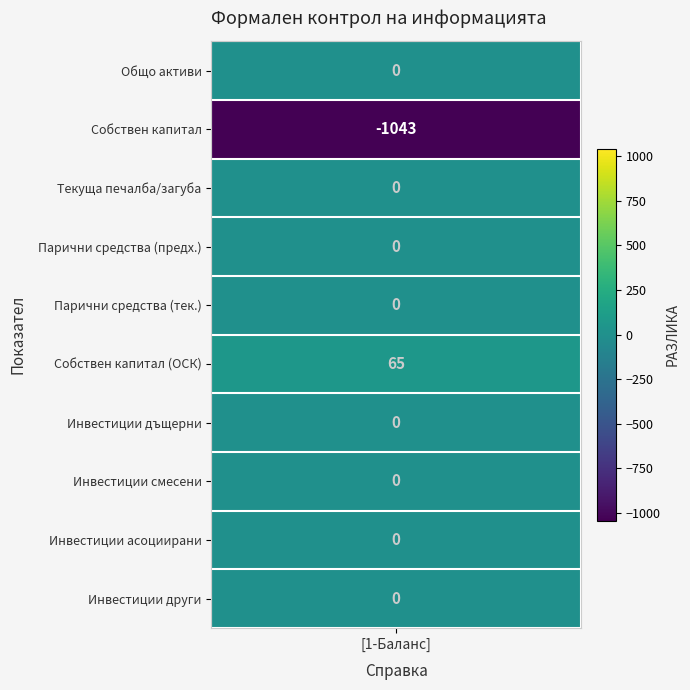

How many values are below zero?

1